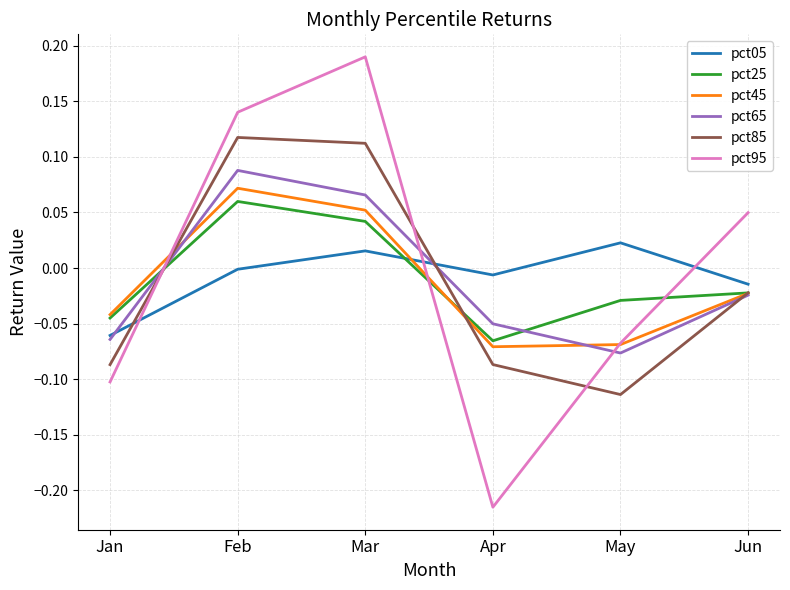

At which category does pct05 reach its first local valley?

Apr